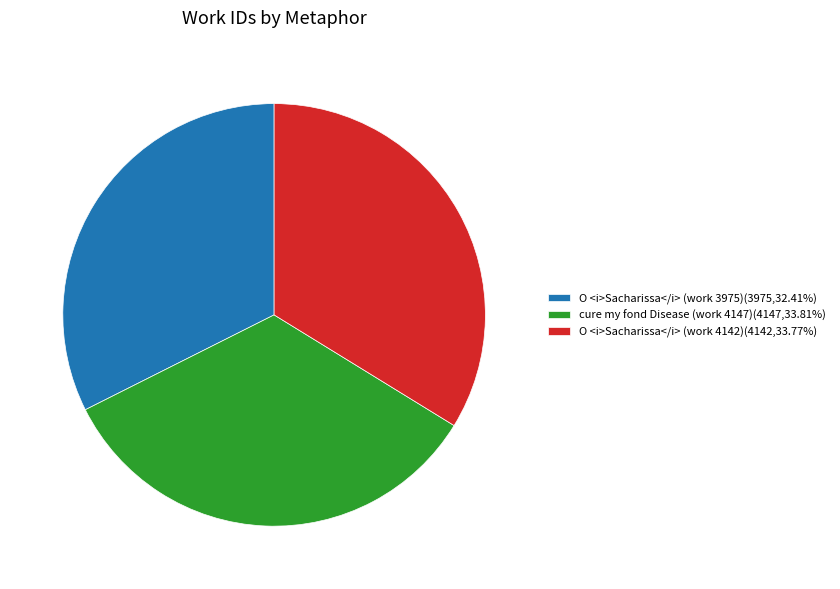

Is cure my fond Disease (work 4147)(4147,33.81%) the majority of the pie?

No